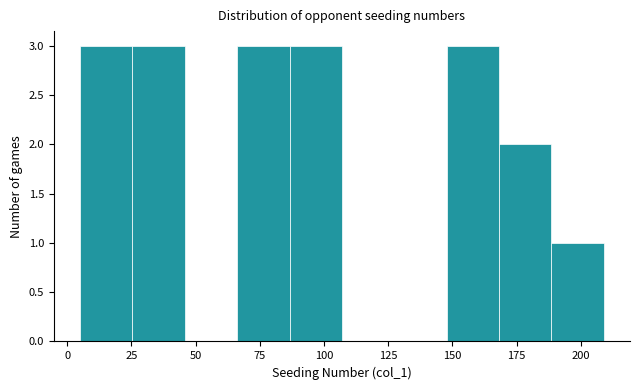

Reading left to right, list every bar in this chart as the range it spans on the x-axis followed by its height. Neither the bar edges nor the heights are printed on the chart, so give them approximately, as read against the axes.

5 to 25: 3
25 to 45: 3
45 to 65: 0
65 to 85: 3
85 to 105: 3
105 to 125: 0
125 to 150: 0
150 to 170: 3
170 to 190: 2
190 to 210: 1